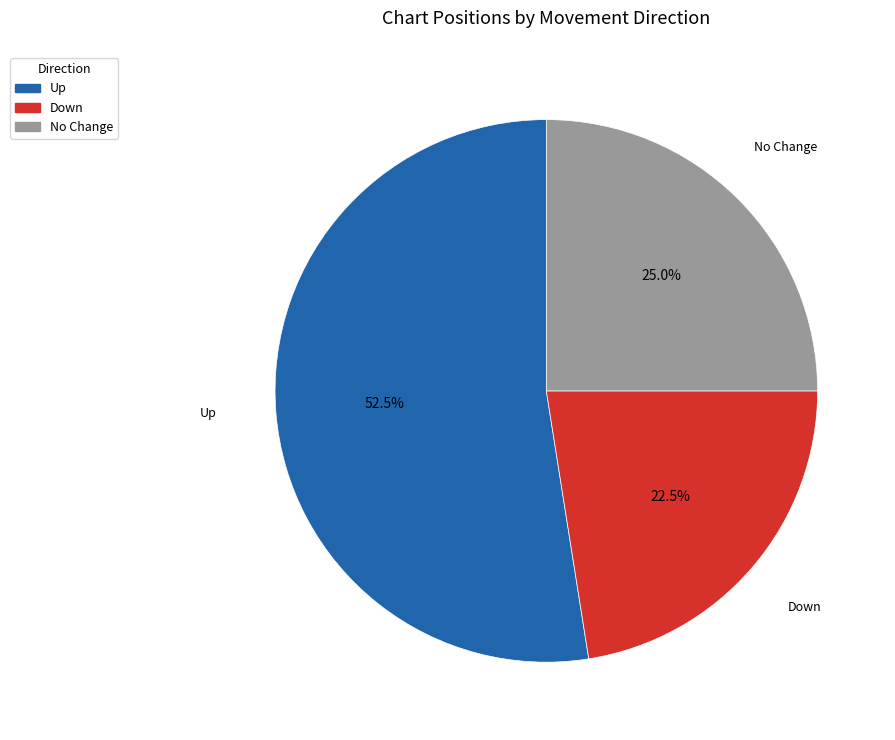

Is there any slice that represents more than half of the pie?

Yes